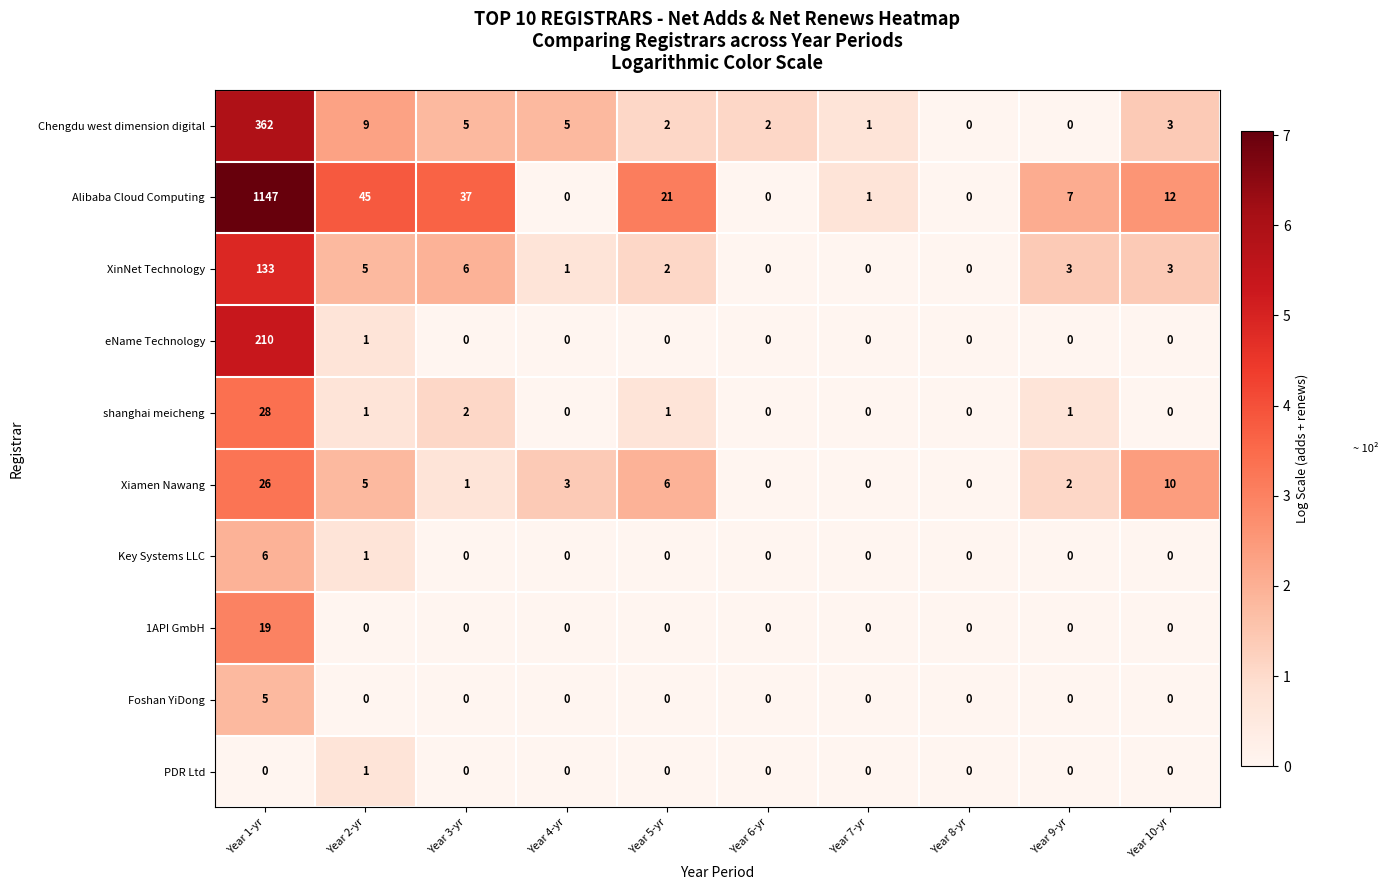

Count the number of categories in the chart.

10